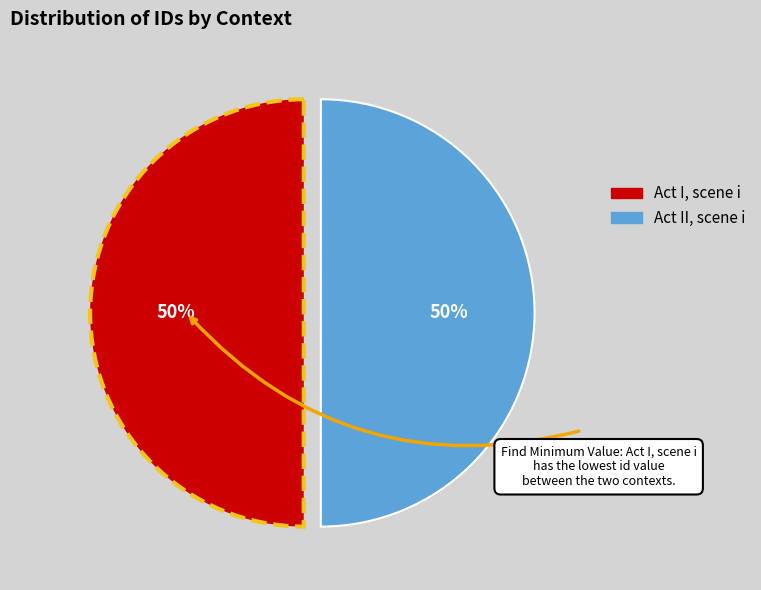

Approximately how many times larger is the value at Act I, scene i compared to Act II, scene i?

1.0